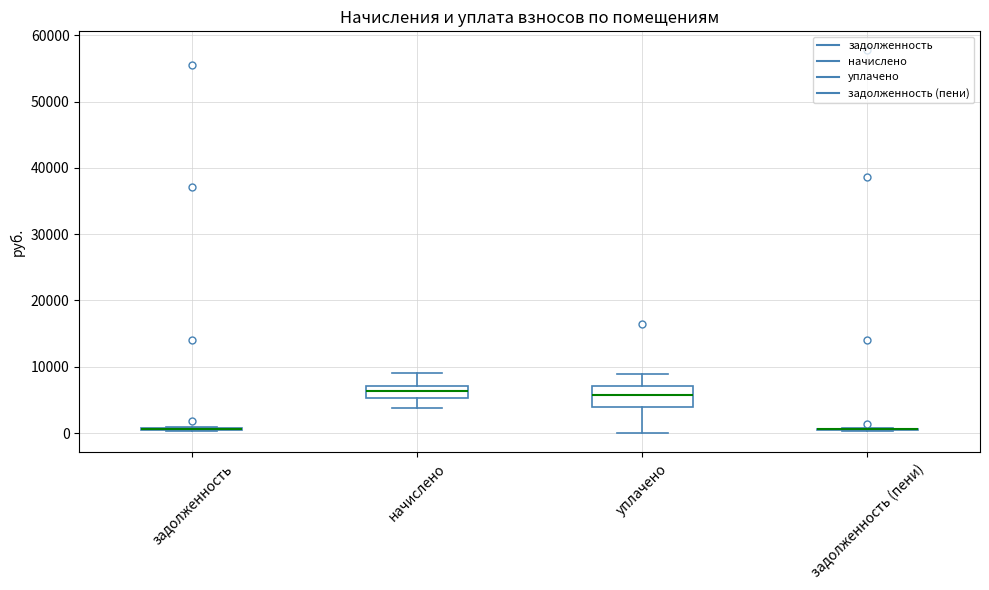

Which box is the tallest, from its lower edge to its upper edge?

уплачено